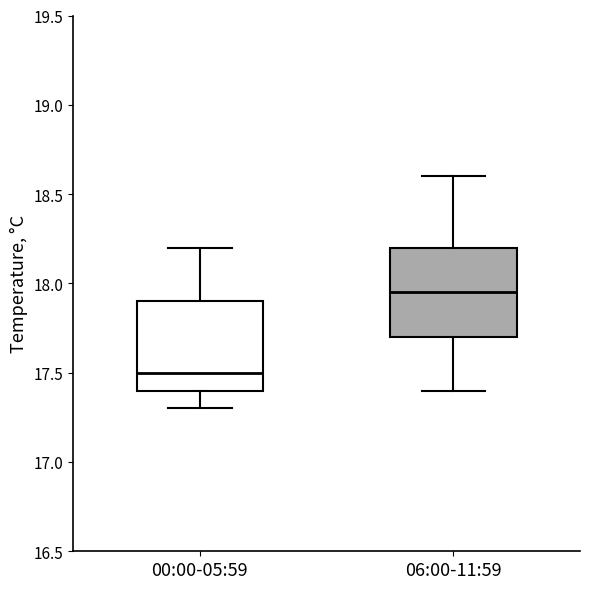

Reading left to right, transcribe this box plot: for each box, give where its median line is, the range the box spans, and where its two whiskers end, as read against the y-axis. The values are not printed on the chart, so give them approximately, as read against the axis.

00:00-05:59: median 17.50, box 17.40 to 17.90, whiskers 17.30 to 18.20
06:00-11:59: median 17.95, box 17.70 to 18.20, whiskers 17.40 to 18.60